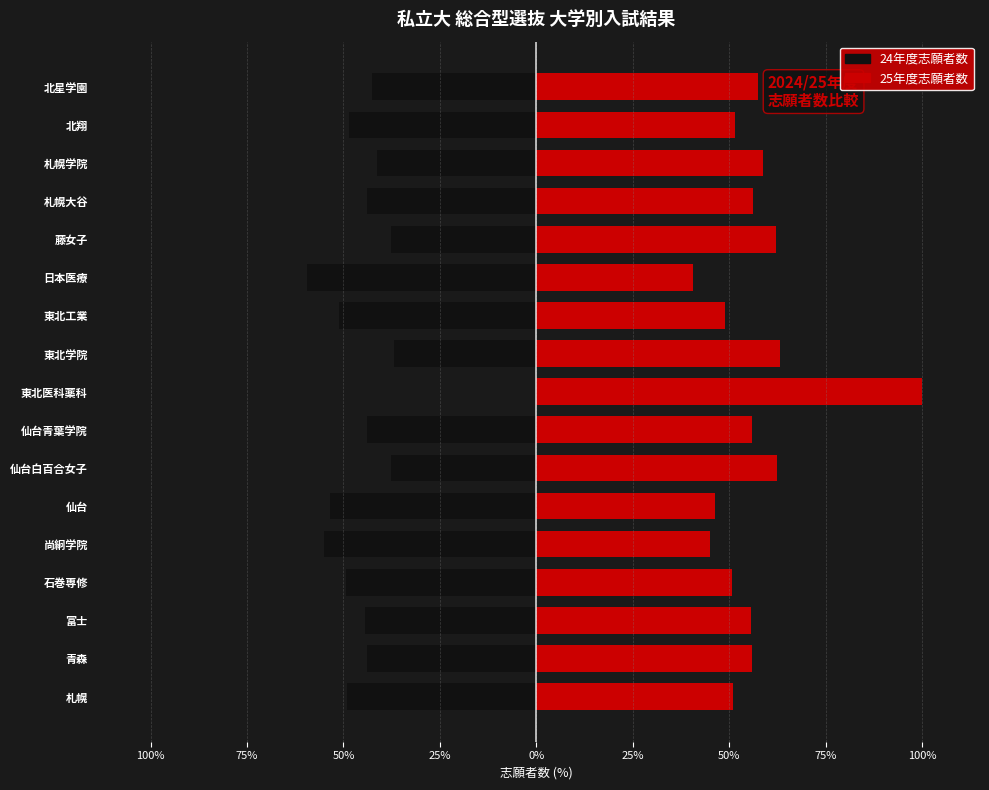

Is it true that 24年度志願者数 equals -76.8 at 富士?

False